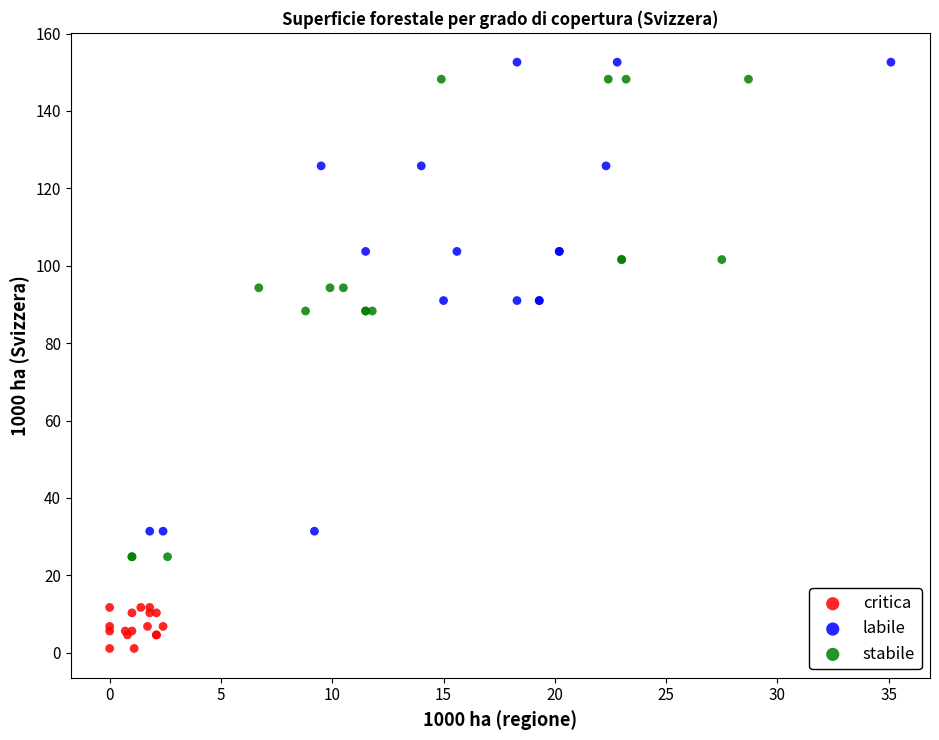

Which series reaches the minimum Y coordinate?

critica